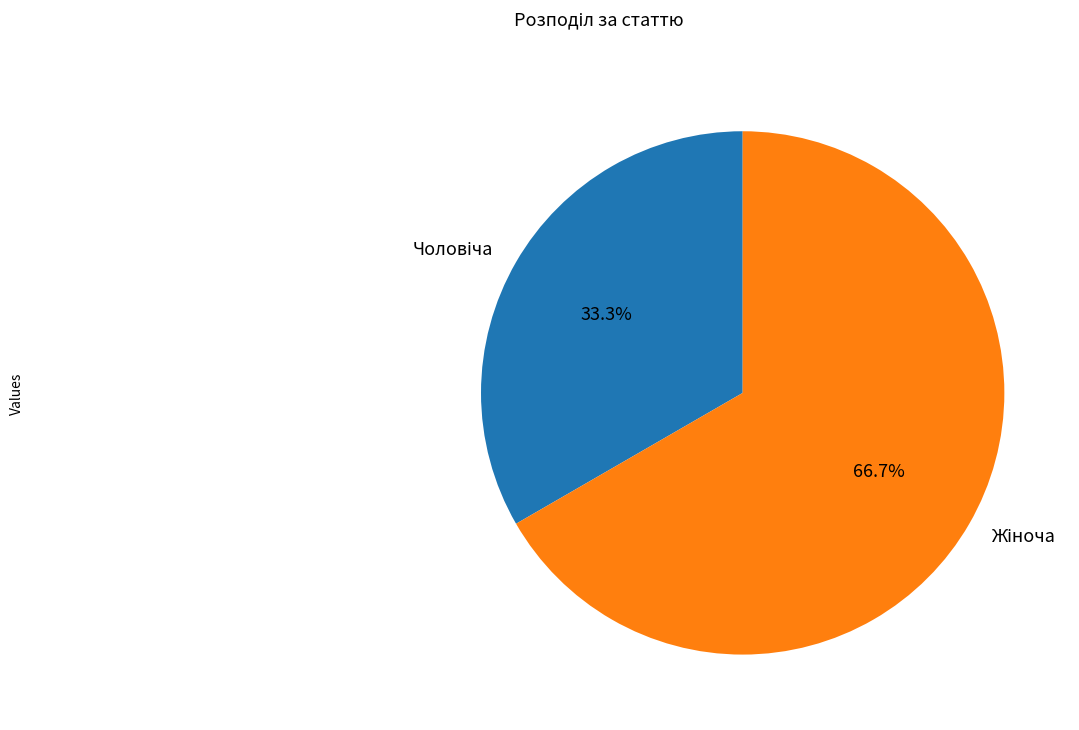

Does any single category account for the majority?

Yes